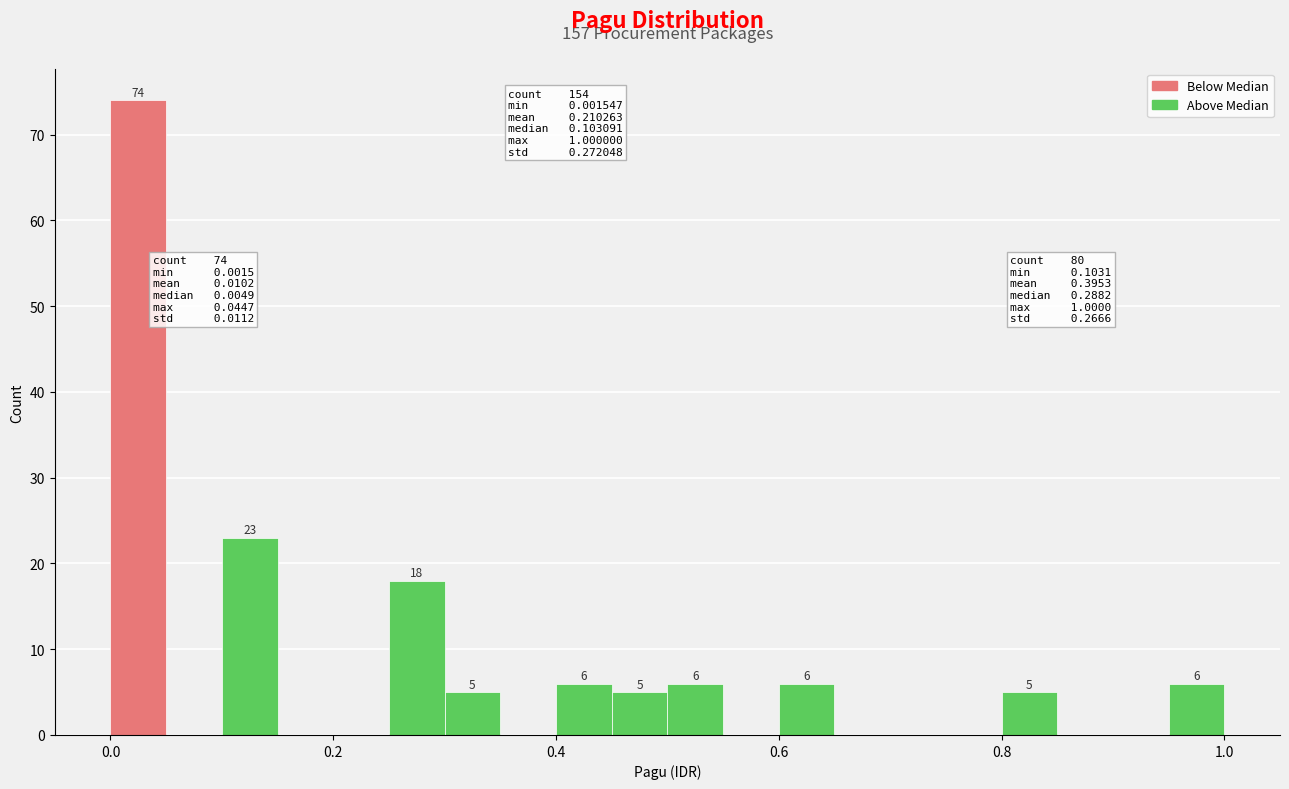

Read against the x-axis, roughly where is the centre of the tallest bar?

0.02